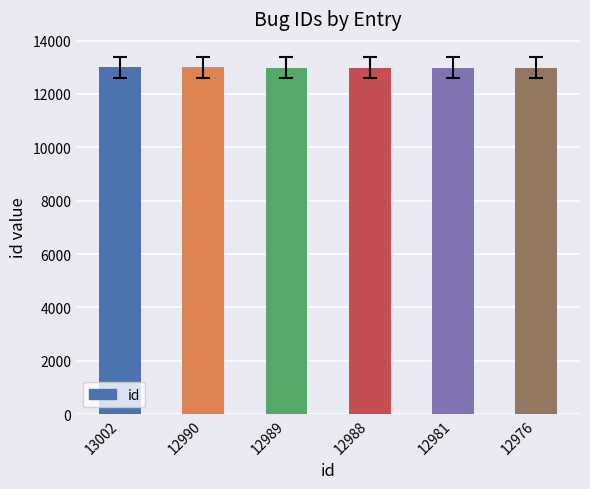

True or false: the data shows 12990 at 12990.

True